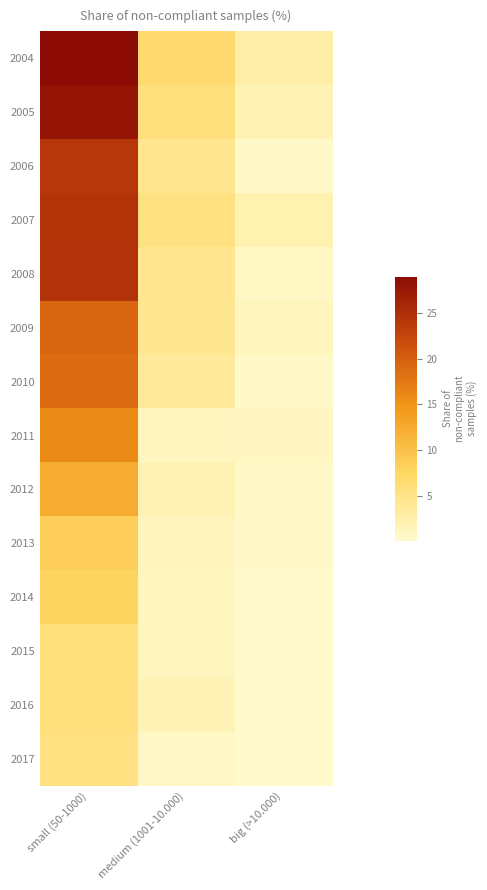

What is the maximum value shown in the chart?

29.0